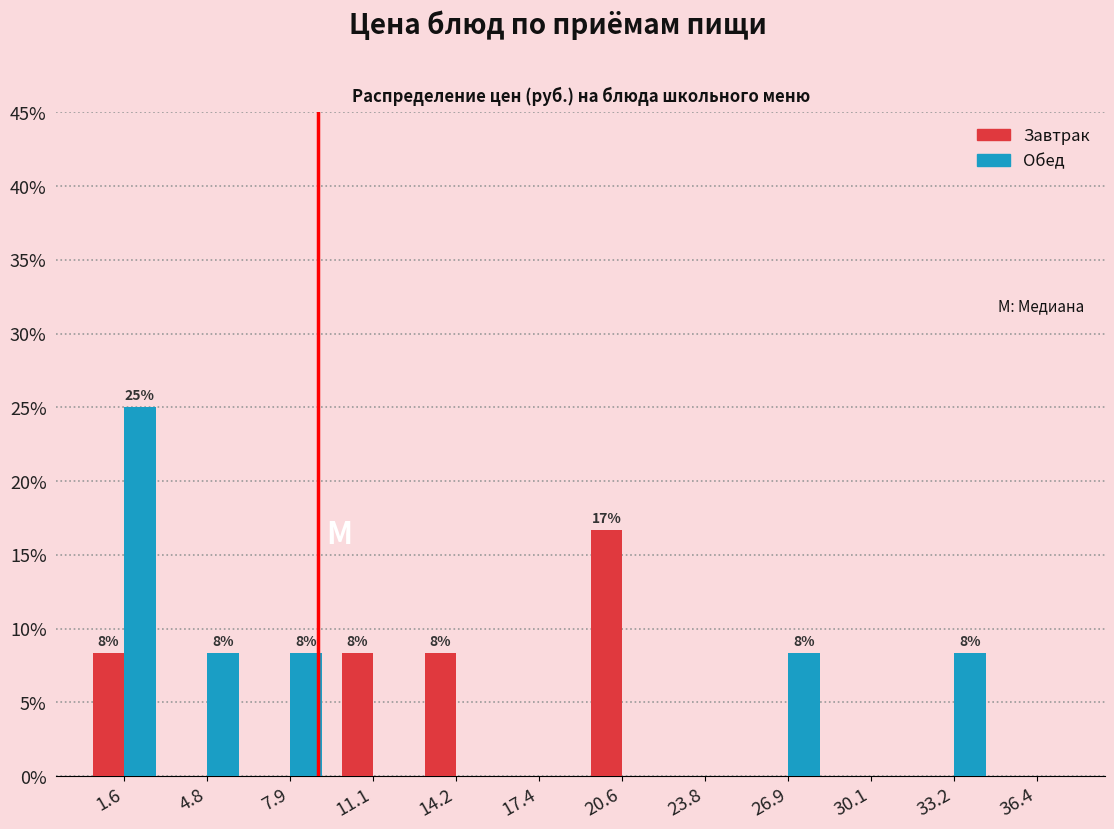

In the Обед series, which range on the x-axis has the tallest bar?

0.0 to 3.0